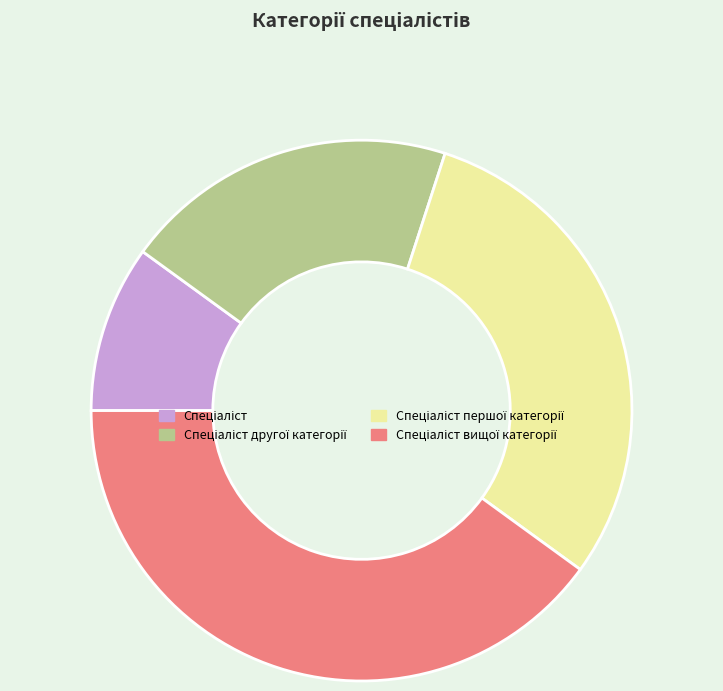

Is there a majority slice in this chart?

No